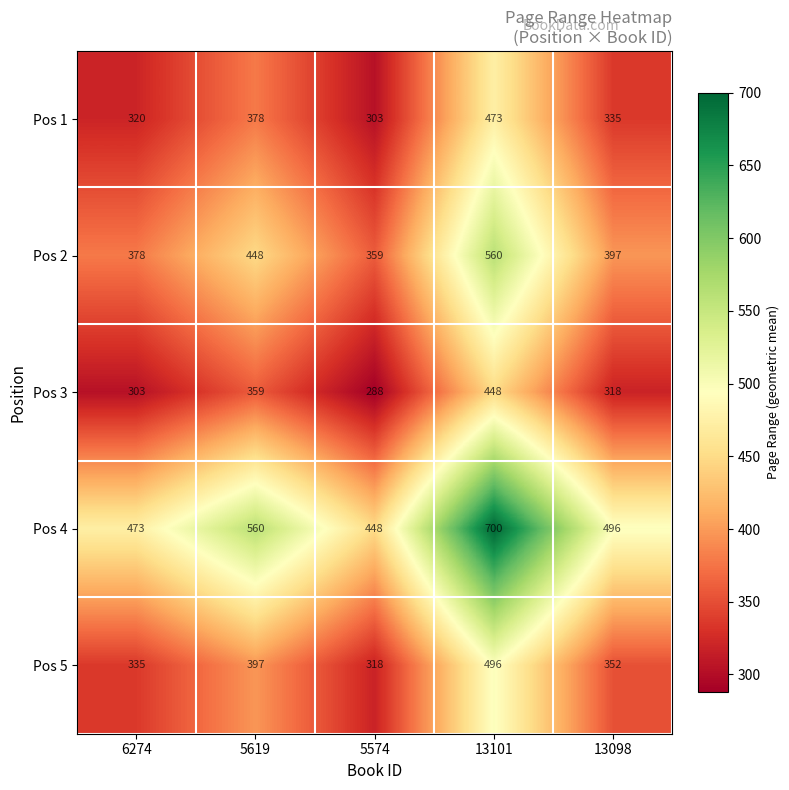

How many data points does each series have?

5